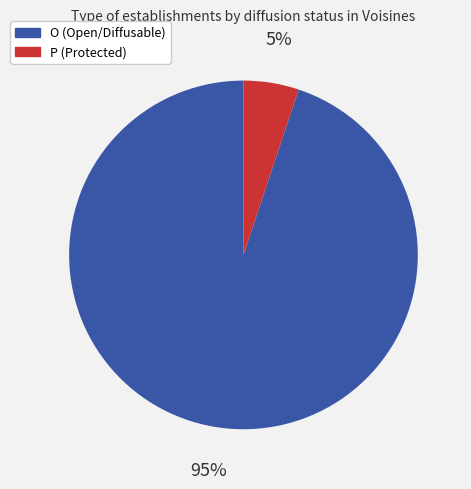

What percentage is the O slice, to the nearest percent?

95%